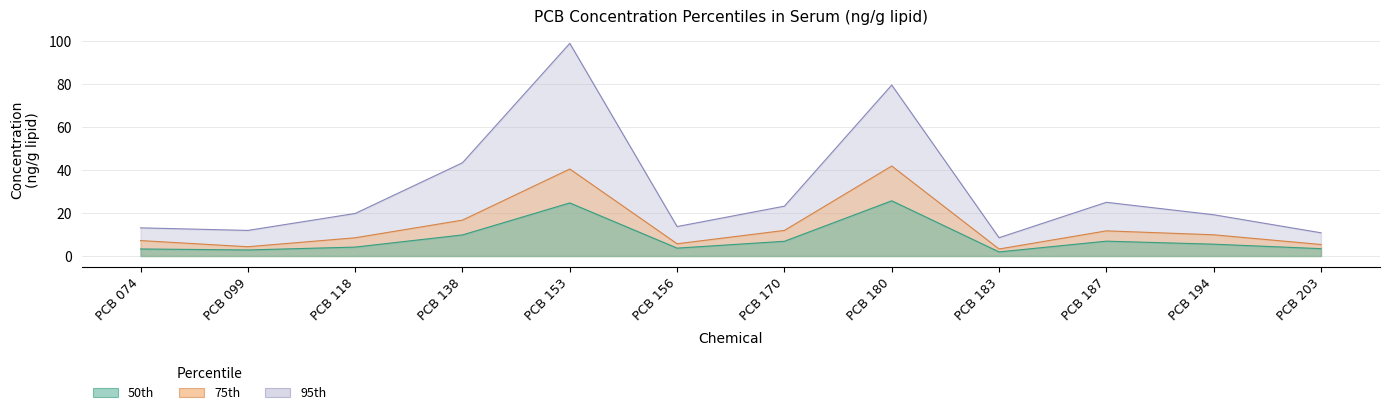

List the series in order of their overall mean, highest first.

95th, 75th, 50th